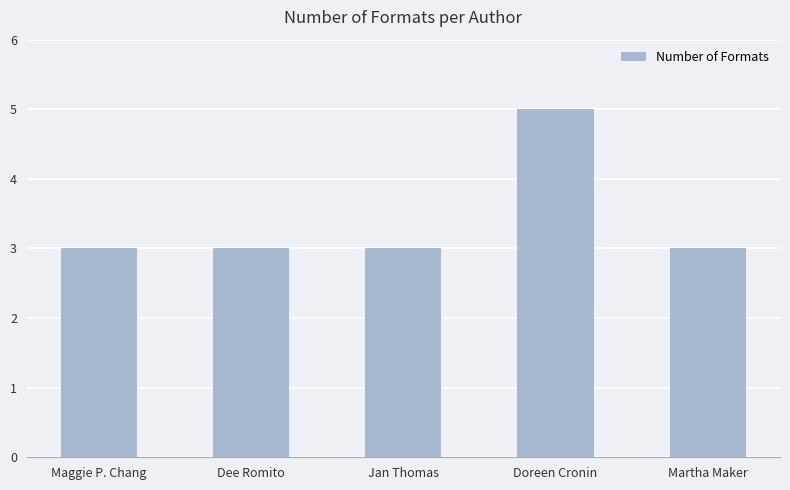

What is the greatest value displayed?

5